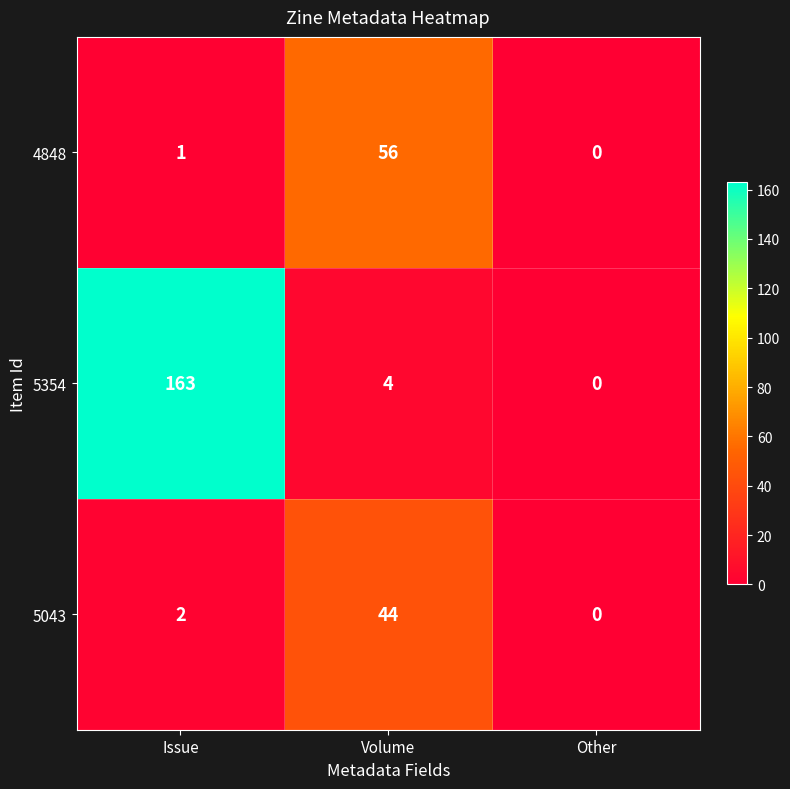

What is the average value of the 5043 series?

15